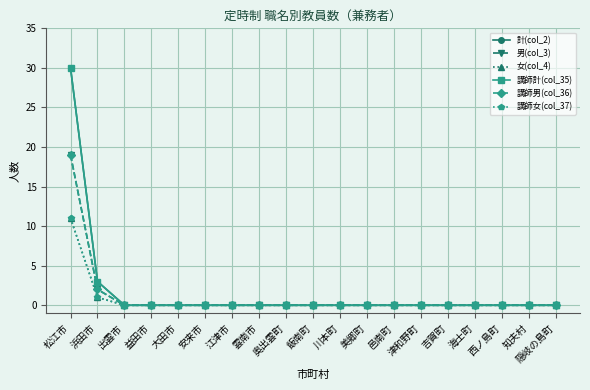

Which series has the widest spread of values?

計(col_2)